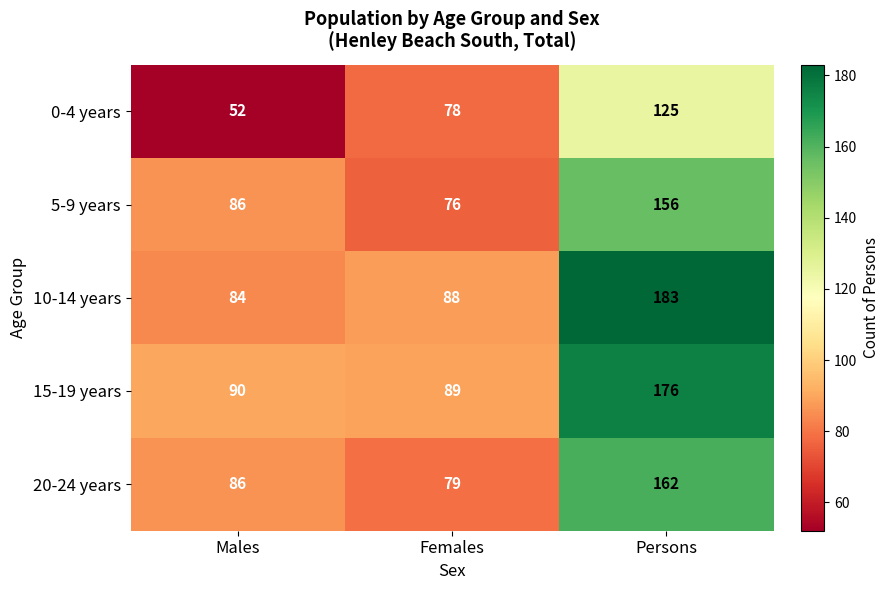

Is the value of 0-4 years at Males greater than the value of 10-14 years at Males?

No